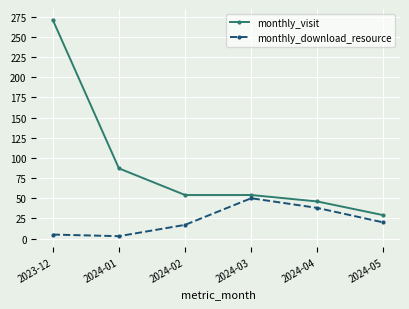

What is the difference between the monthly_download_resource values at 2024-01 and 2024-03?

47